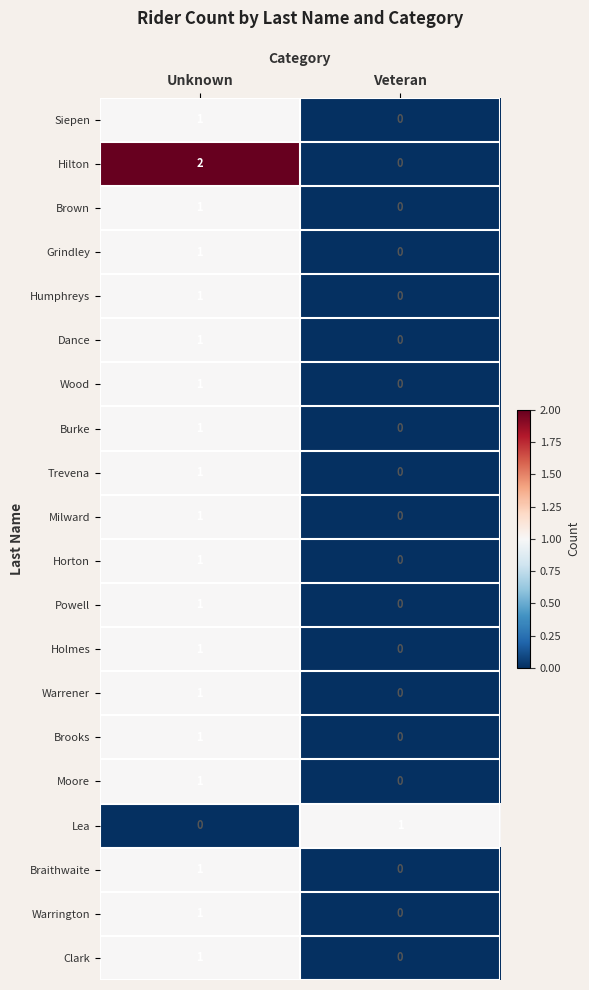

At which label is Dance closest to 0?

Veteran